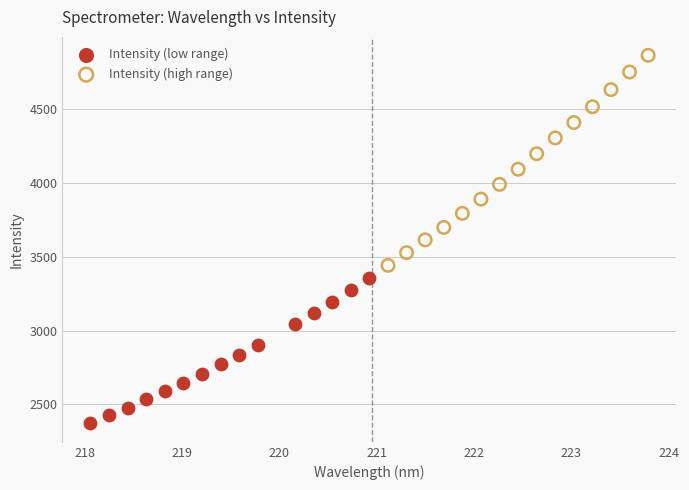

Which series contains the lowest Y value?

Intensity (low range)